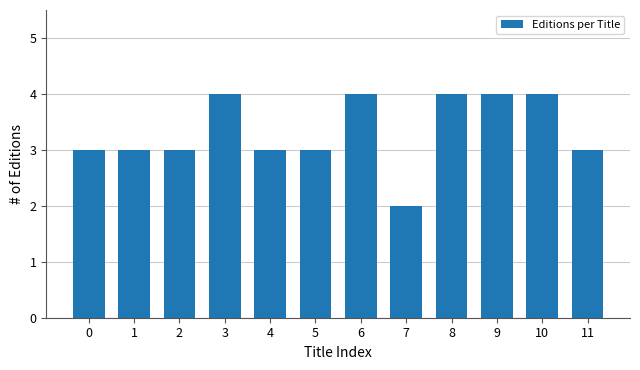

Reading left to right, what are all the values shown in this chart?

3	3	3	4	3	3	4	2	4	4	4	3